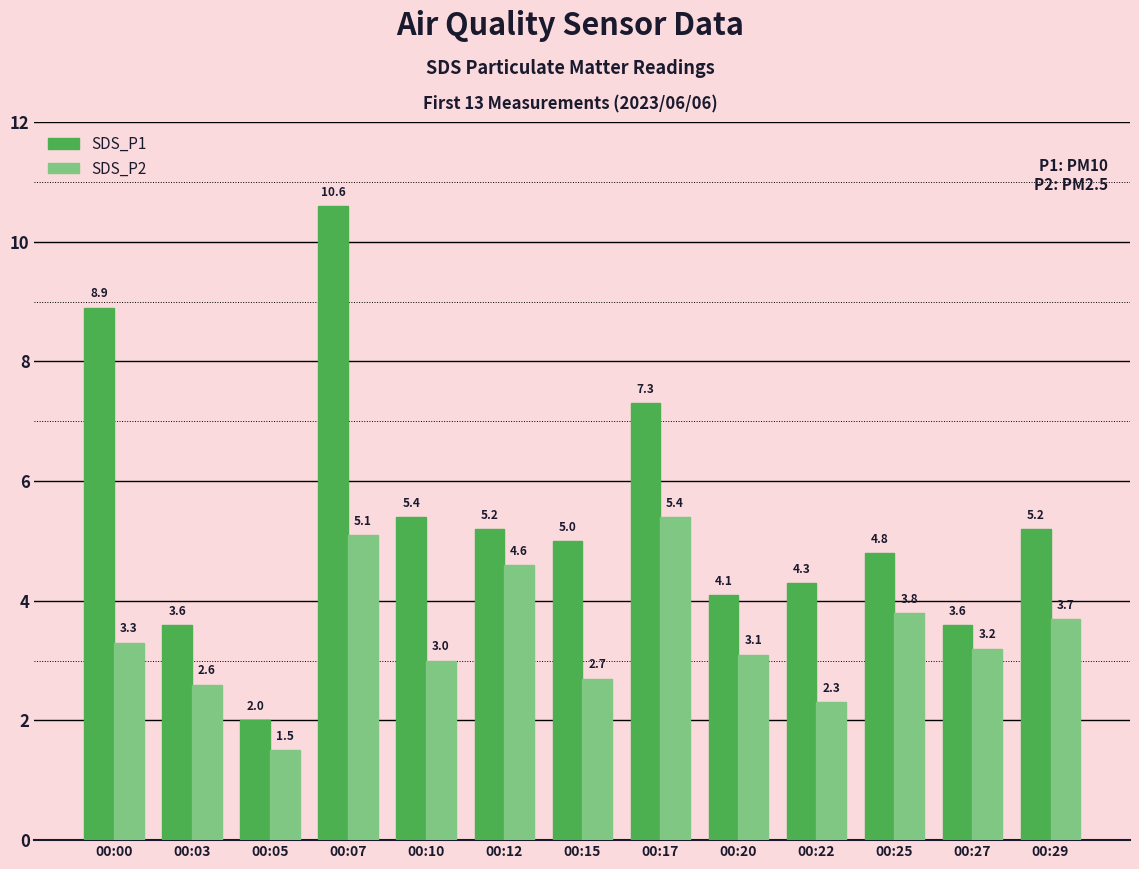

Where does the SDS_P1 series first go above 5?

00:00